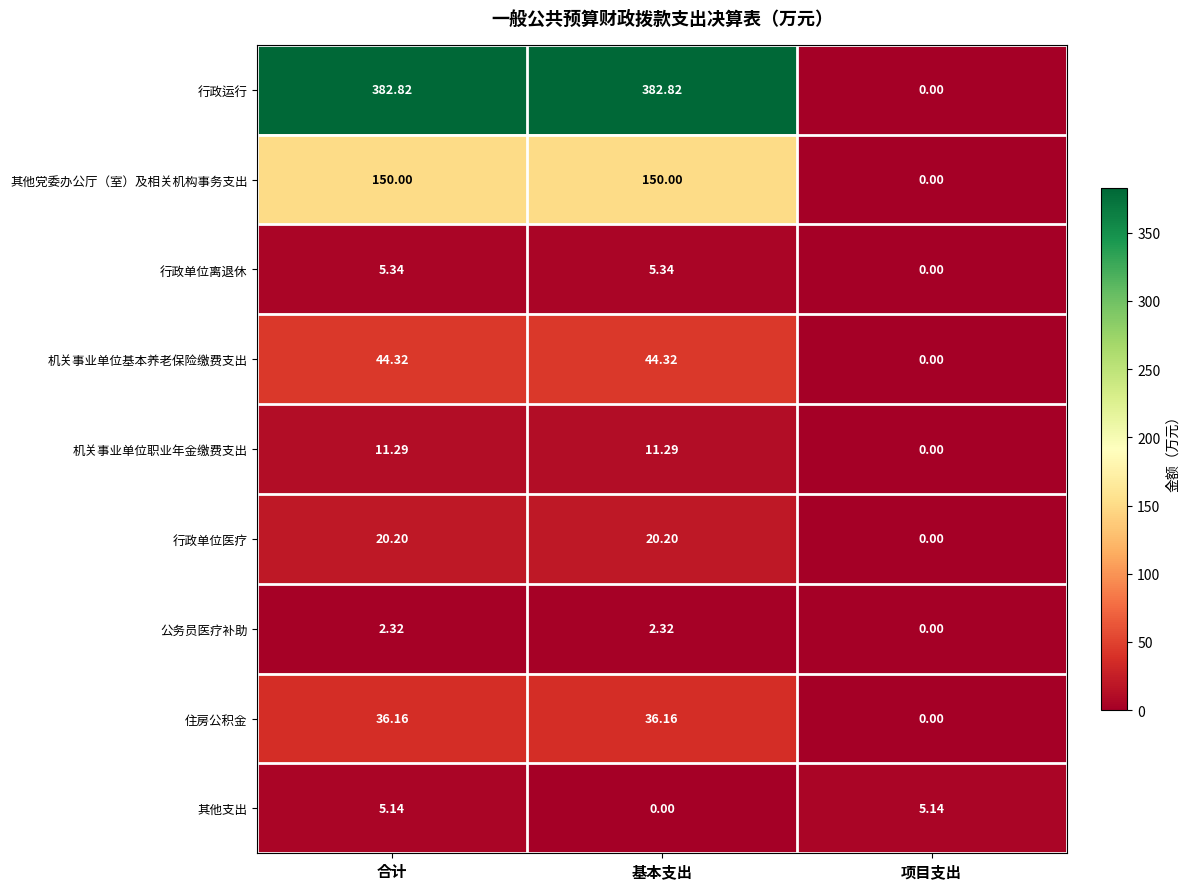

List the series in order of their peak value, highest first.

行政运行, 其他党委办公厅（室）及相关机构事务支出, 机关事业单位基本养老保险缴费支出, 住房公积金, 行政单位医疗, 机关事业单位职业年金缴费支出, 行政单位离退休, 其他支出, 公务员医疗补助